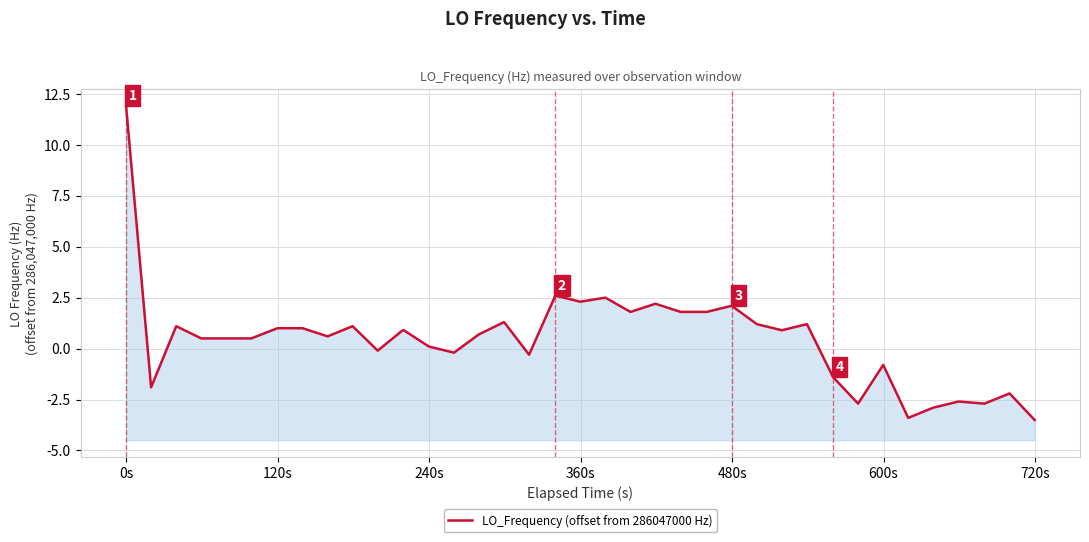

Is it true that the value at 0s is 5.5?

False